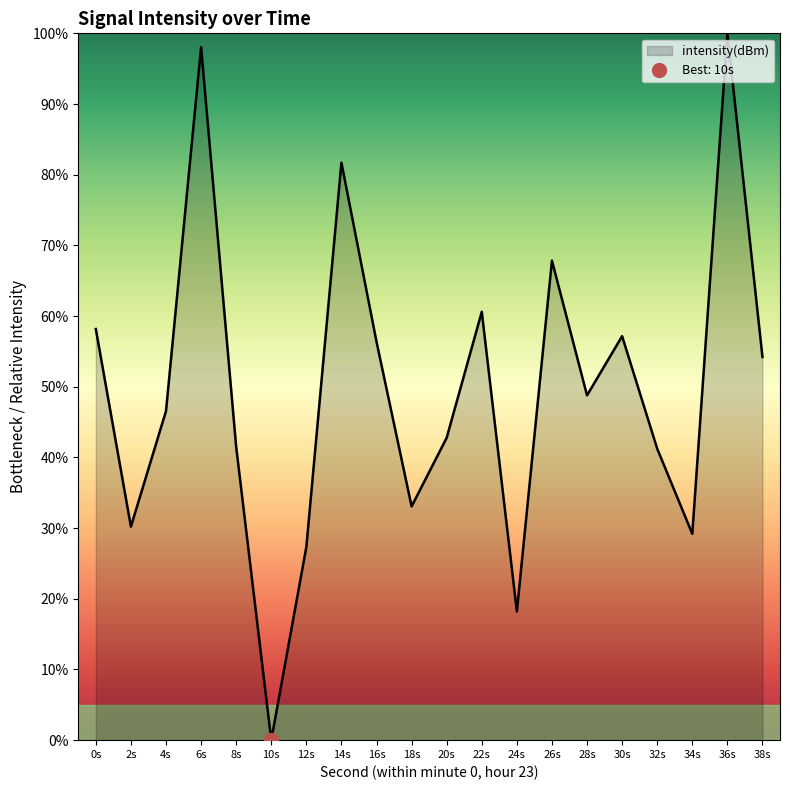

True or false: intensity(dBm) has a value of 24.1 at 22s.

False